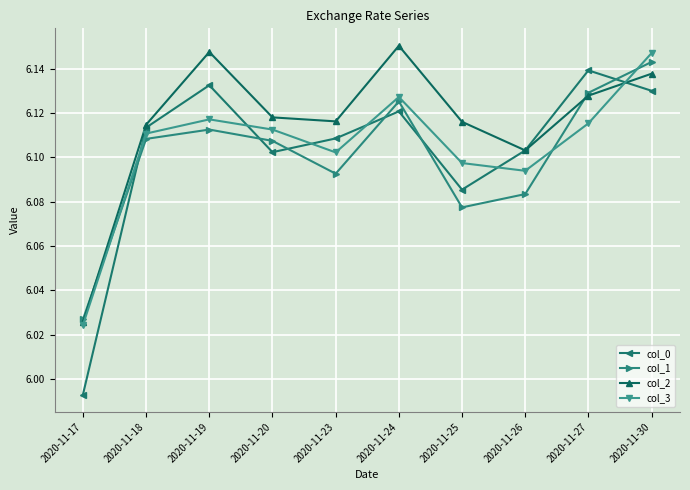

How many lines are shown in the chart?

4